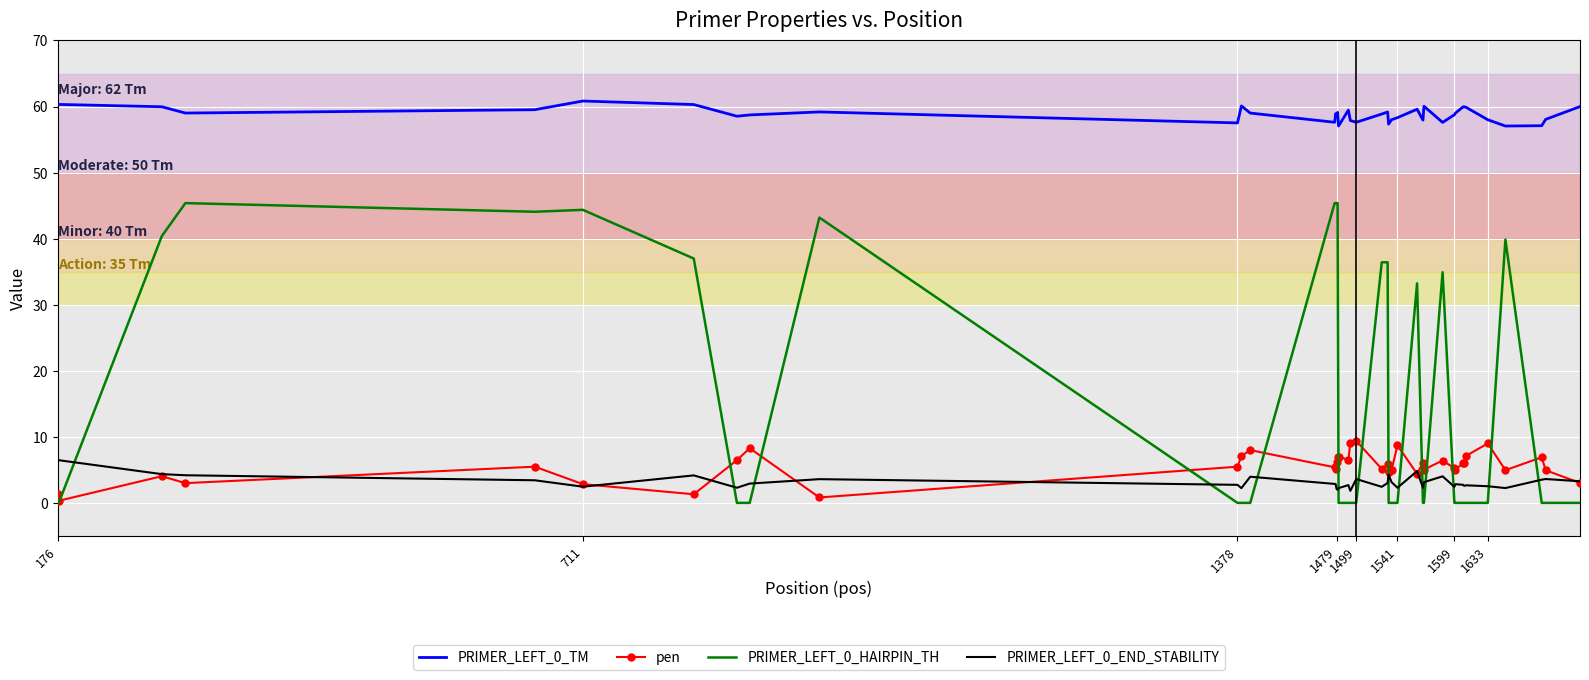

True or false: PRIMER_LEFT_0_TM and PRIMER_LEFT_0_END_STABILITY cross at least once.

False